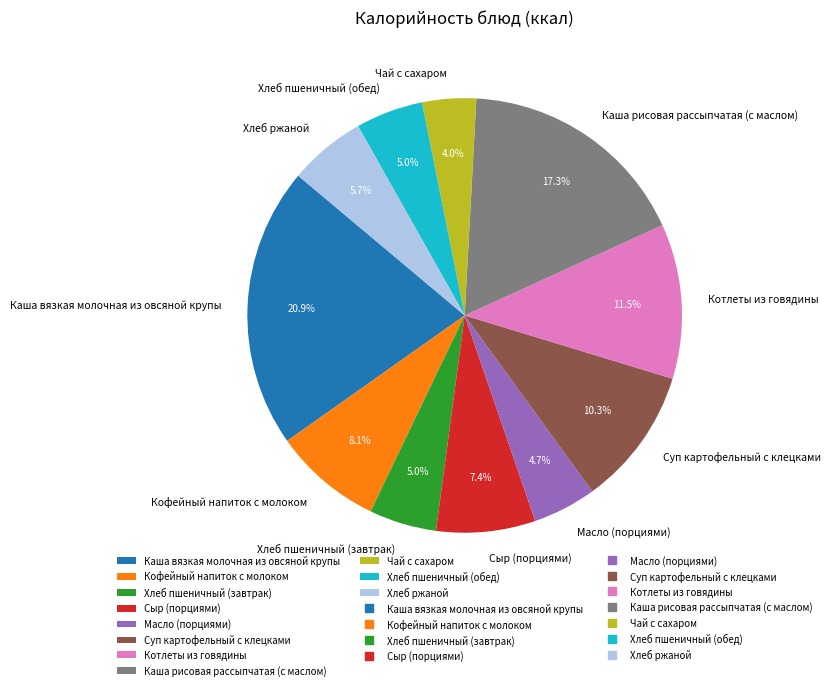

Which category has the biggest portion of the pie?

Каша вязкая молочная из овсяной крупы